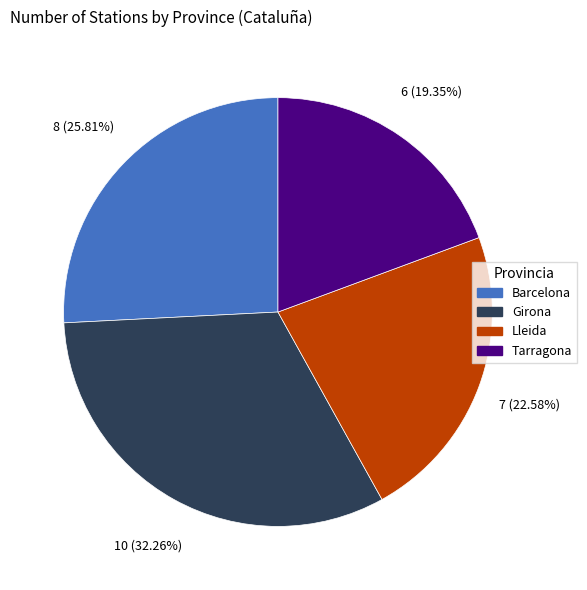

How many segments does this pie chart have?

4